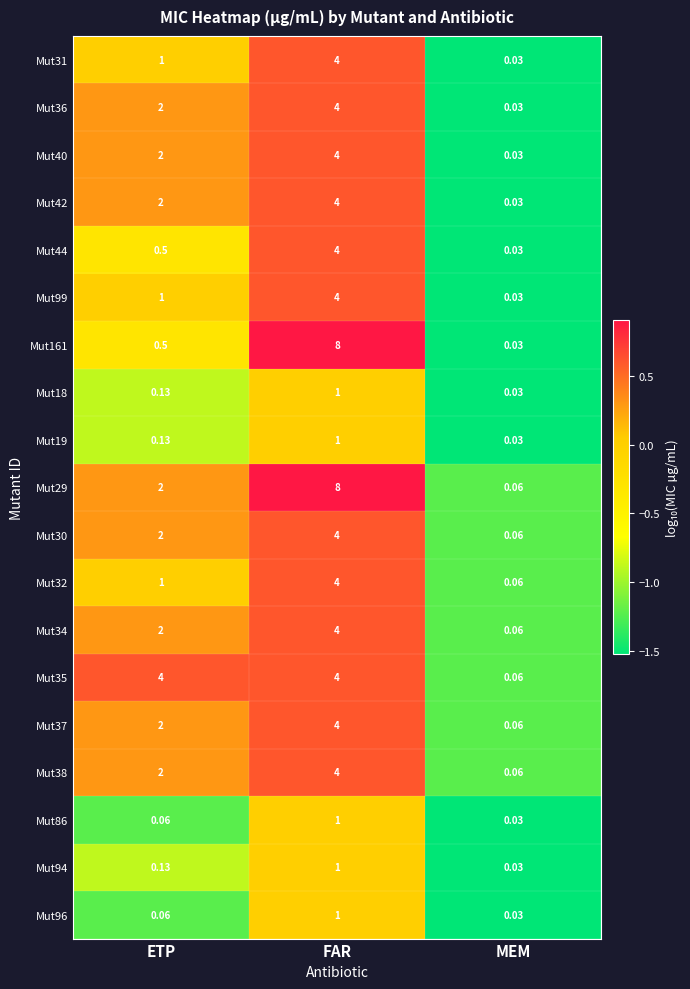

At which label does Mut161 reach its minimum?

MEM